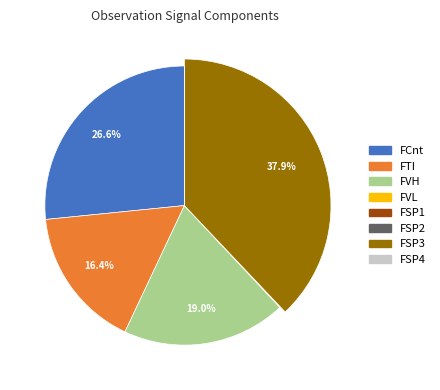

Does any single category account for the majority?

No